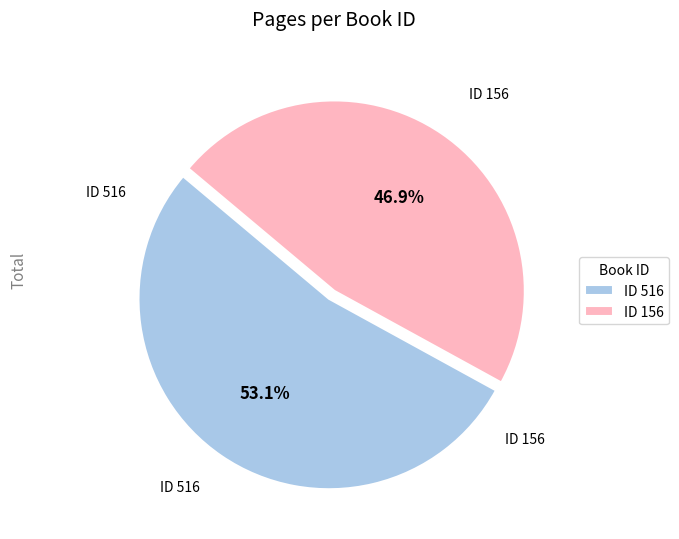

Do ID 156 and ID 516 together represent more than half of the pie?

Yes